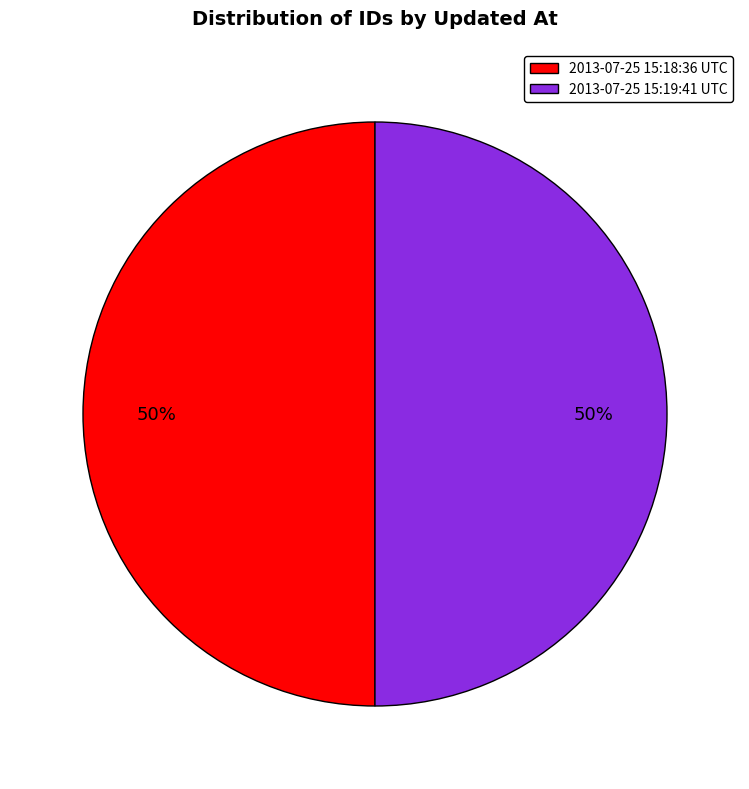

True or false: 2013-07-25 15:18:36 UTC accounts for 50% of the total.

True